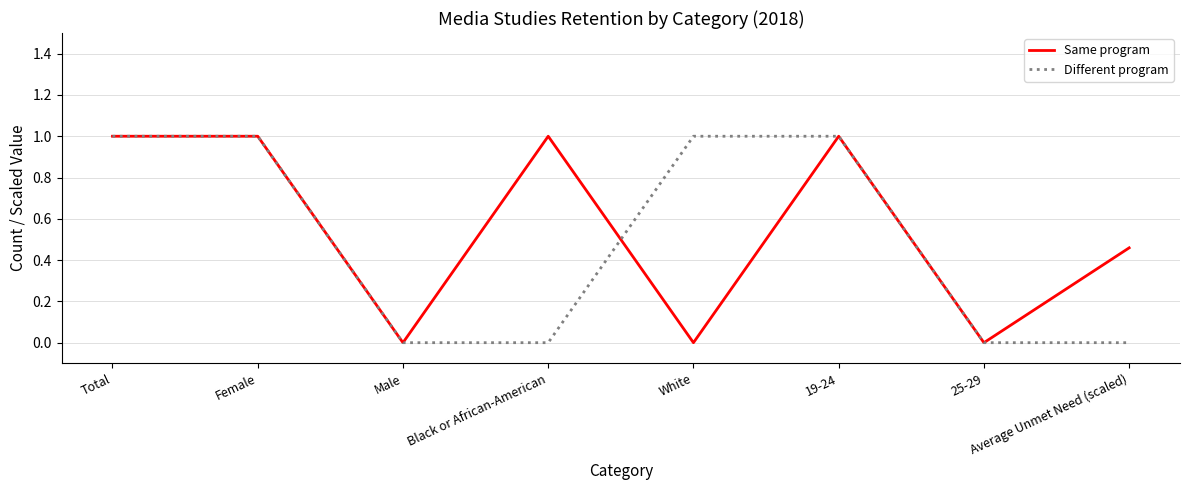

What position from the left is 25-29?

7